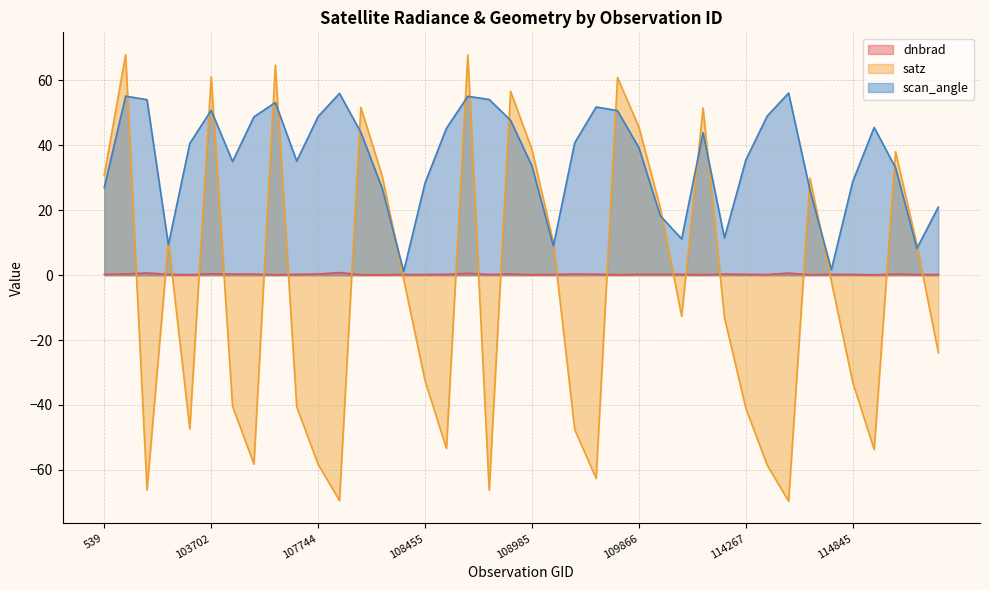

What is the minimum value for scan_angle?

1.1